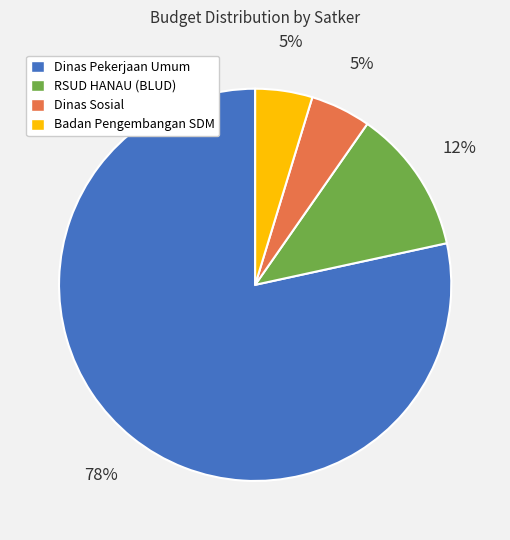

Does any single category account for the majority?

Yes